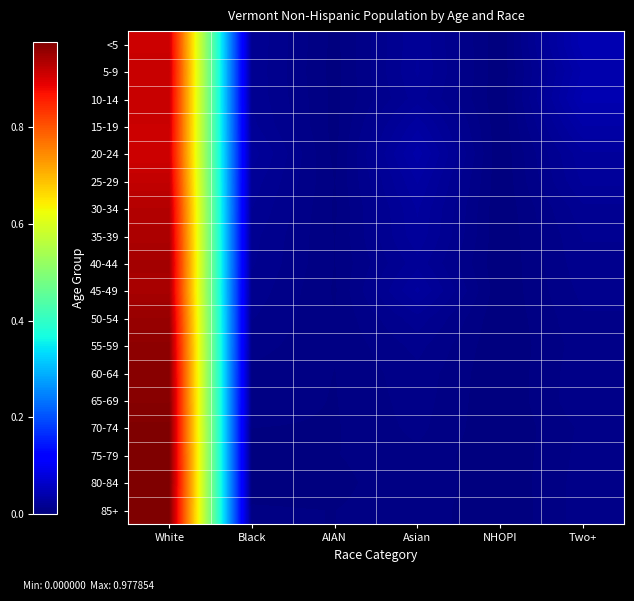

Reading left to right, list all the values displayed in this chart.

<5: White=0.9	Black=0.0	AIAN=0.0	Asian=0.0	NHOPI=0.0	Two+=0.0
5-9: White=0.9	Black=0.0	AIAN=0.0	Asian=0.0	NHOPI=0.0	Two+=0.0
10-14: White=0.9	Black=0.0	AIAN=0.0	Asian=0.0	NHOPI=0.0	Two+=0.0
15-19: White=0.9	Black=0.0	AIAN=0.0	Asian=0.0	NHOPI=0.0	Two+=0.0
20-24: White=0.9	Black=0.0	AIAN=0.0	Asian=0.0	NHOPI=0.0	Two+=0.0
25-29: White=0.9	Black=0.0	AIAN=0.0	Asian=0.0	NHOPI=0.0	Two+=0.0
30-34: White=0.9	Black=0.0	AIAN=0.0	Asian=0.0	NHOPI=0.0	Two+=0.0
35-39: White=0.9	Black=0.0	AIAN=0.0	Asian=0.0	NHOPI=0.0	Two+=0.0
40-44: White=0.9	Black=0.0	AIAN=0.0	Asian=0.0	NHOPI=0.0	Two+=0.0
45-49: White=0.9	Black=0.0	AIAN=0.0	Asian=0.0	NHOPI=0.0	Two+=0.0
50-54: White=1.0	Black=0.0	AIAN=0.0	Asian=0.0	NHOPI=0.0	Two+=0.0
55-59: White=1.0	Black=0.0	AIAN=0.0	Asian=0.0	NHOPI=0.0	Two+=0.0
60-64: White=1.0	Black=0.0	AIAN=0.0	Asian=0.0	NHOPI=0.0	Two+=0.0
65-69: White=1.0	Black=0.0	AIAN=0.0	Asian=0.0	NHOPI=0.0	Two+=0.0
70-74: White=1.0	Black=0.0	AIAN=0.0	Asian=0.0	NHOPI=0.0	Two+=0.0
75-79: White=1.0	Black=0.0	AIAN=0.0	Asian=0.0	NHOPI=0.0	Two+=0.0
80-84: White=1.0	Black=0.0	AIAN=0.0	Asian=0.0	NHOPI=0.0	Two+=0.0
85+: White=1.0	Black=0.0	AIAN=0.0	Asian=0.0	NHOPI=0.0	Two+=0.0